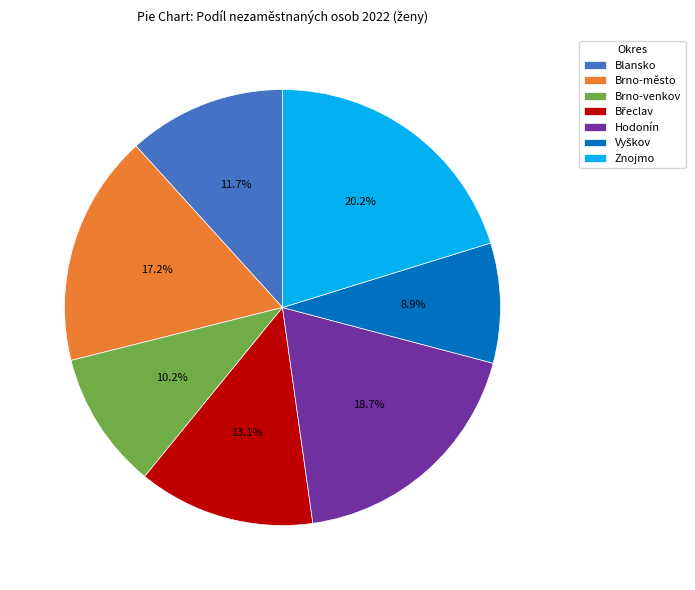

How much of the chart is everything except Brno-venkov?

89.8%